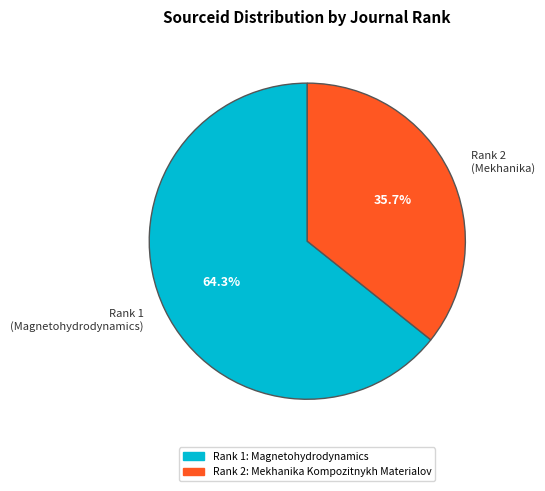

Rank the categories by value from lowest to highest.

Rank 2 (Mekhanika), Rank 1 (Magnetohydrodynamics)